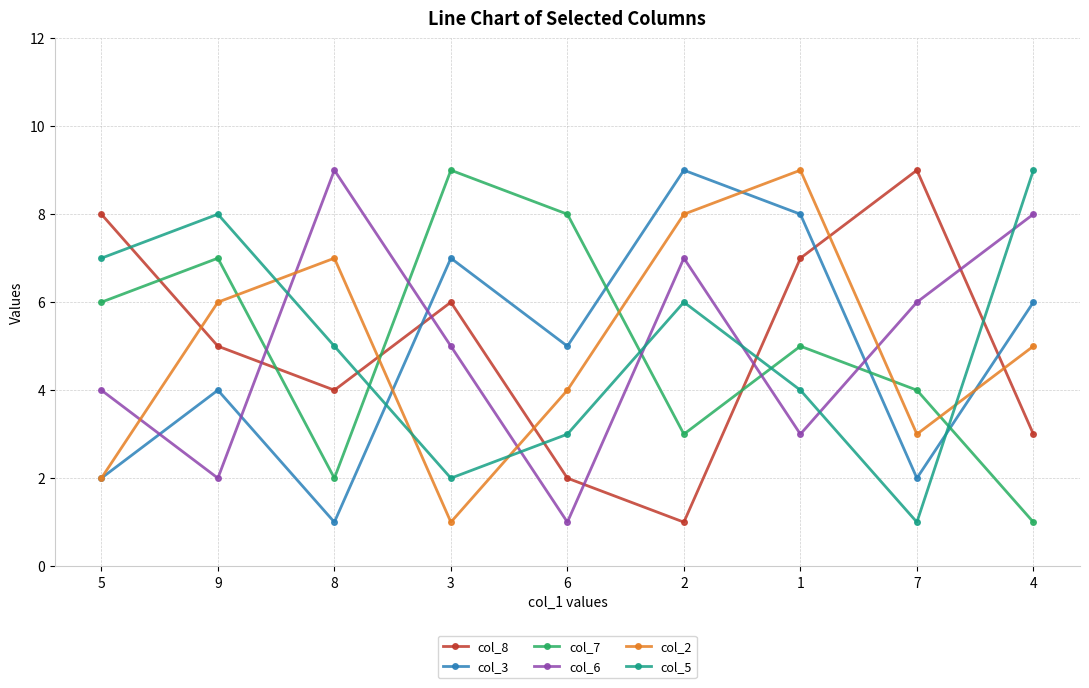

What is the average value of the col_5 series?

5